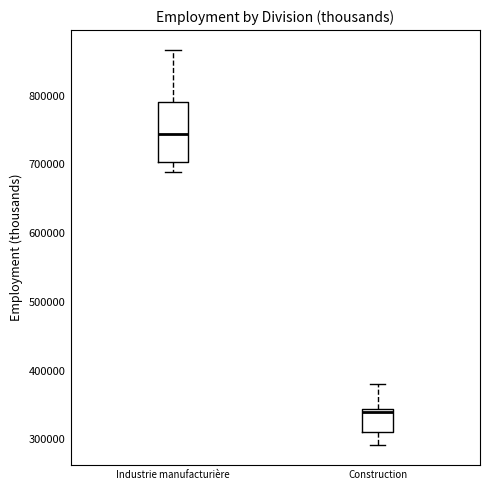

Reading left to right, read every box against the y-axis: the position of its median line, the range the box covers, and the ends of its whiskers. The values are not printed on the chart, so give them approximately, as read against the axis.

Industrie manufacturière: median 740000, box 700000 to 790000, whiskers 690000 to 870000
Construction: median 340000 (just below the box's upper edge), box 310000 to 340000, whiskers 290000 to 380000